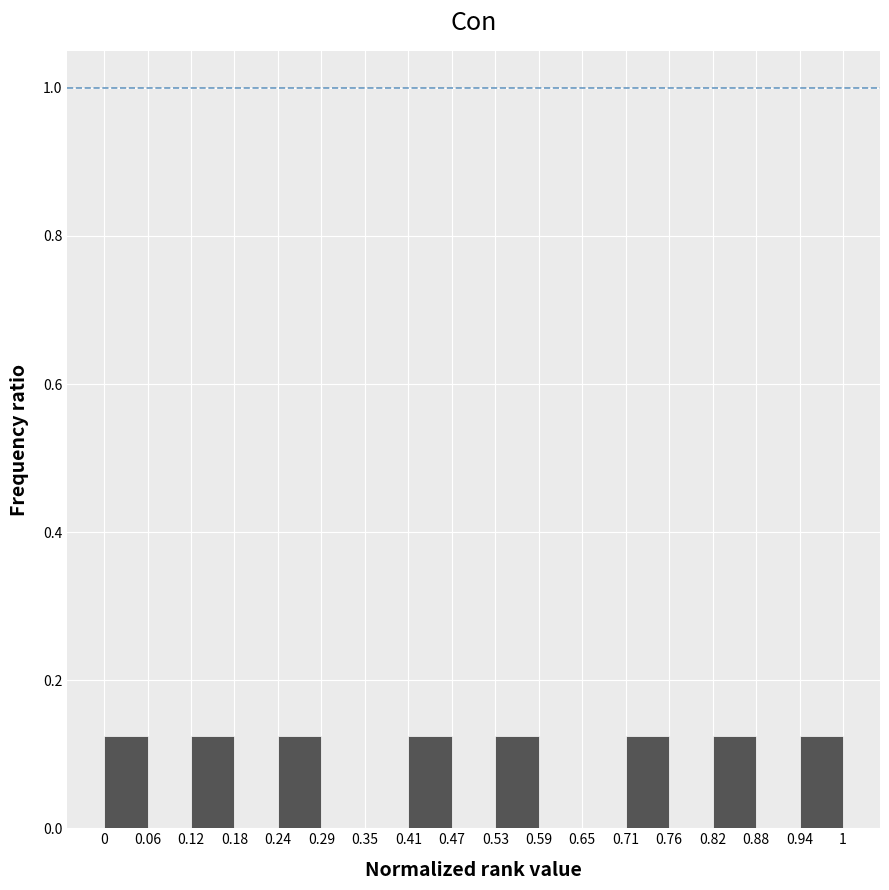

Reading left to right, transcribe this chart: for each bar, give the range it covers on the x-axis and its height. The values are not printed on the chart, so give them approximately, as read against the axis.

0 to 0.06: 0.12
0.06 to 0.12: 0
0.12 to 0.18: 0.12
0.18 to 0.24: 0
0.24 to 0.29: 0.12
0.29 to 0.35: 0
0.35 to 0.41: 0
0.41 to 0.47: 0.12
0.47 to 0.53: 0
0.53 to 0.59: 0.12
0.59 to 0.65: 0
0.65 to 0.71: 0
0.71 to 0.76: 0.12
0.76 to 0.82: 0
0.82 to 0.88: 0.12
0.88 to 0.94: 0
0.94 to 1: 0.12